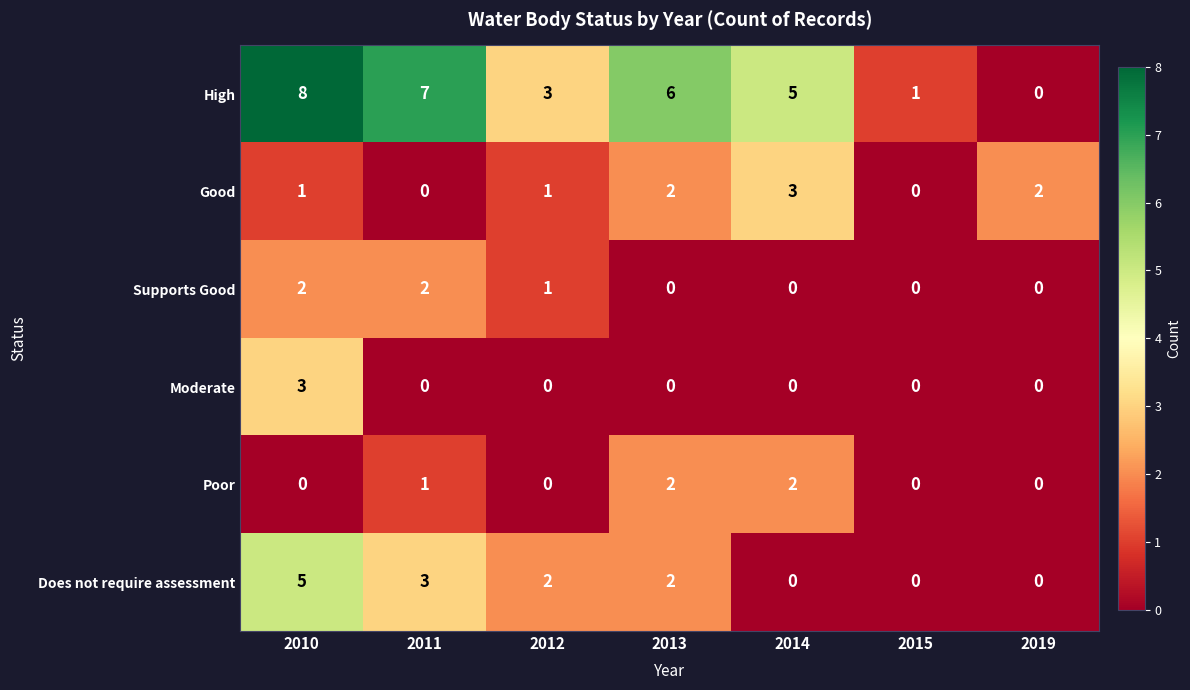

What is the difference between the highest and lowest values at 2010?

8